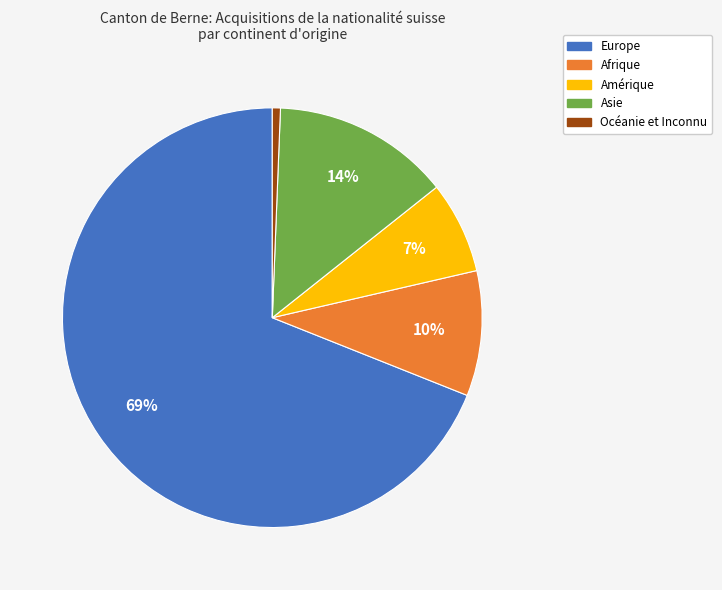

What is the majority slice?

Europe